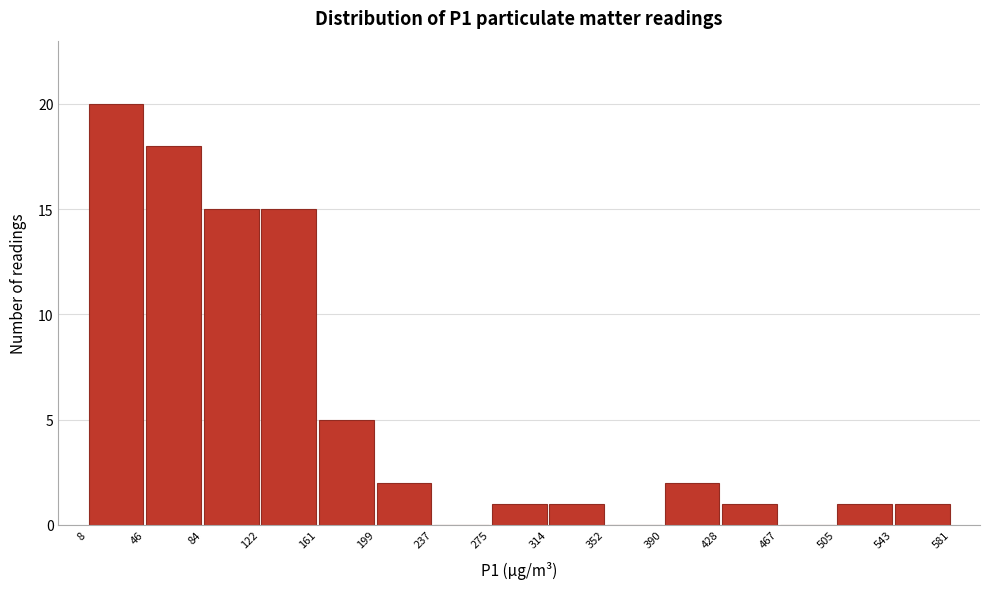

Reading left to right, list every bar in this chart as the range it spans on the x-axis followed by its height. The values are not printed on the chart, so give them approximately, as read against the axis.

8 to 46: 20
46 to 84: 18
84 to 122: 15
122 to 161: 15
161 to 199: 5
199 to 237: 2
237 to 275: 0
275 to 314: 1
314 to 352: 1
352 to 390: 0
390 to 428: 2
428 to 467: 1
467 to 505: 0
505 to 543: 1
543 to 581: 1